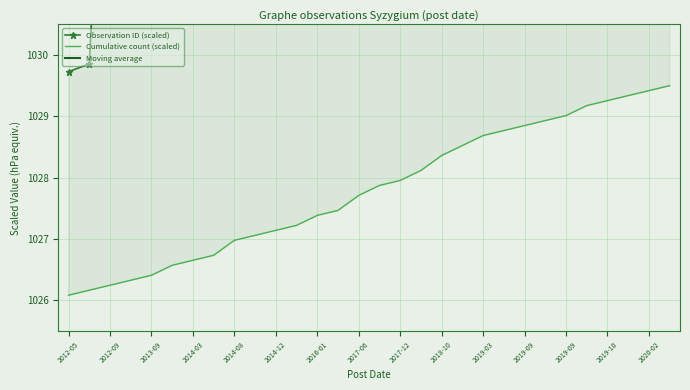

Which series has the widest spread of values?

Observation ID (scaled)